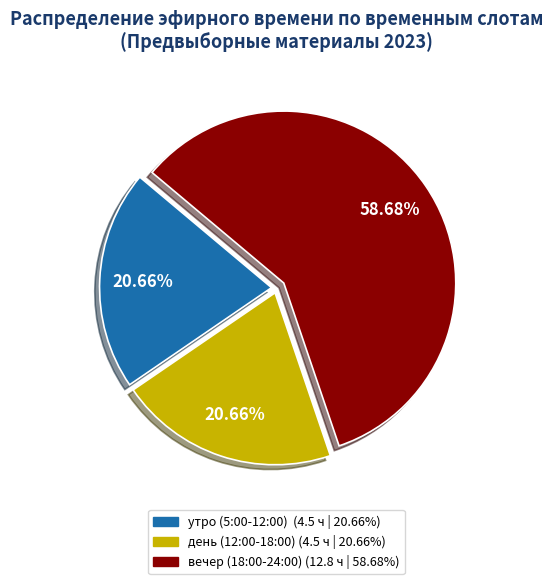

How many segments does this pie chart have?

3